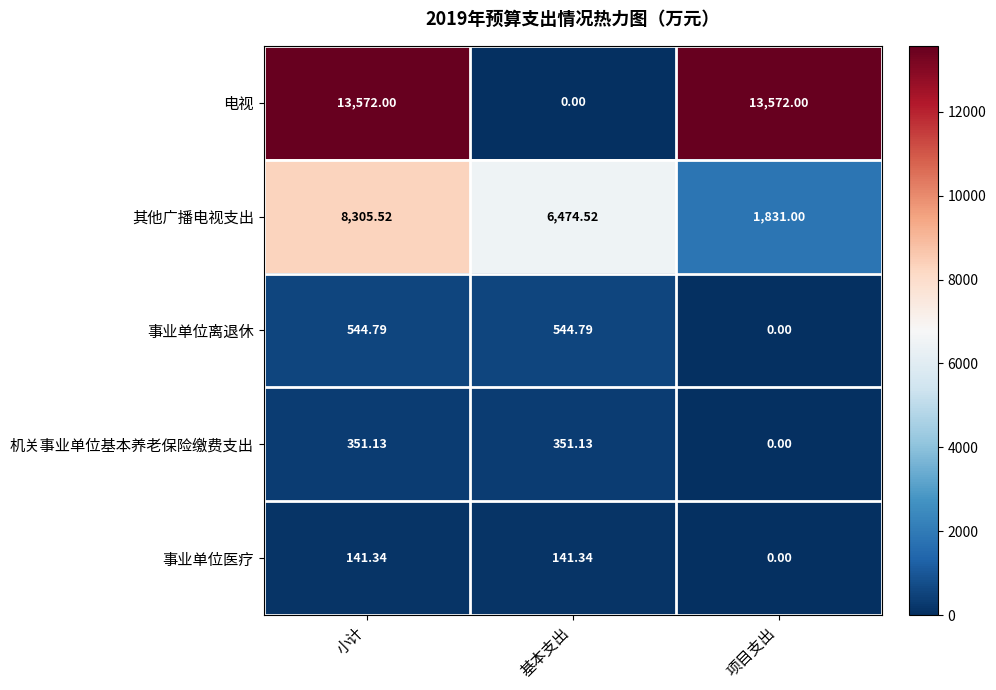

Rank the categories by 其他广播电视支出 value from highest to lowest.

小计, 基本支出, 项目支出